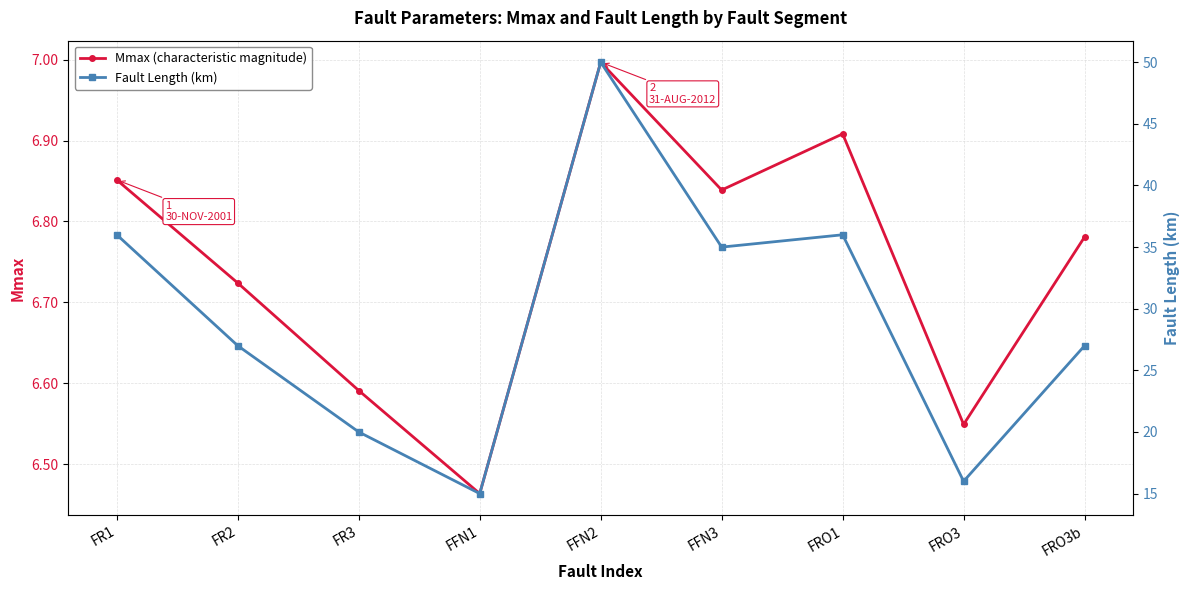

How many data points in Fault Length (km) are less than 27?

3